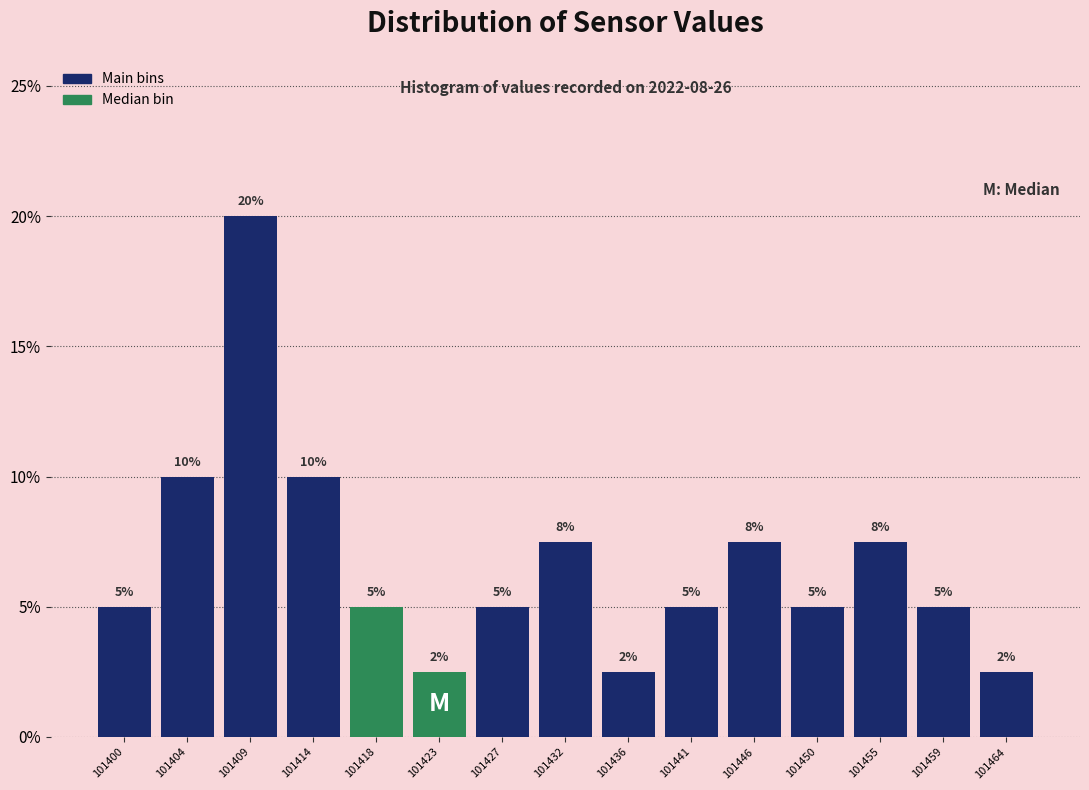

Which label corresponds to the largest value in the chart?

101409